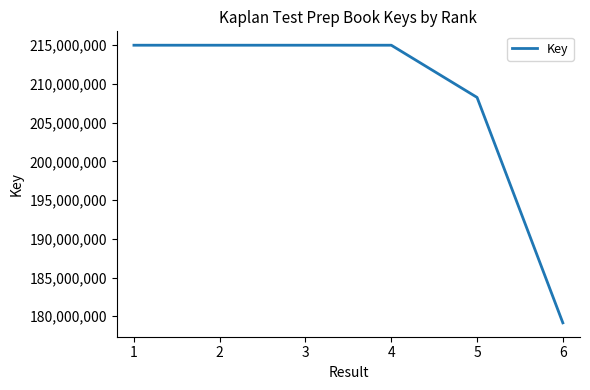

True or false: there are more than 0 points higher than both neighbors.

True